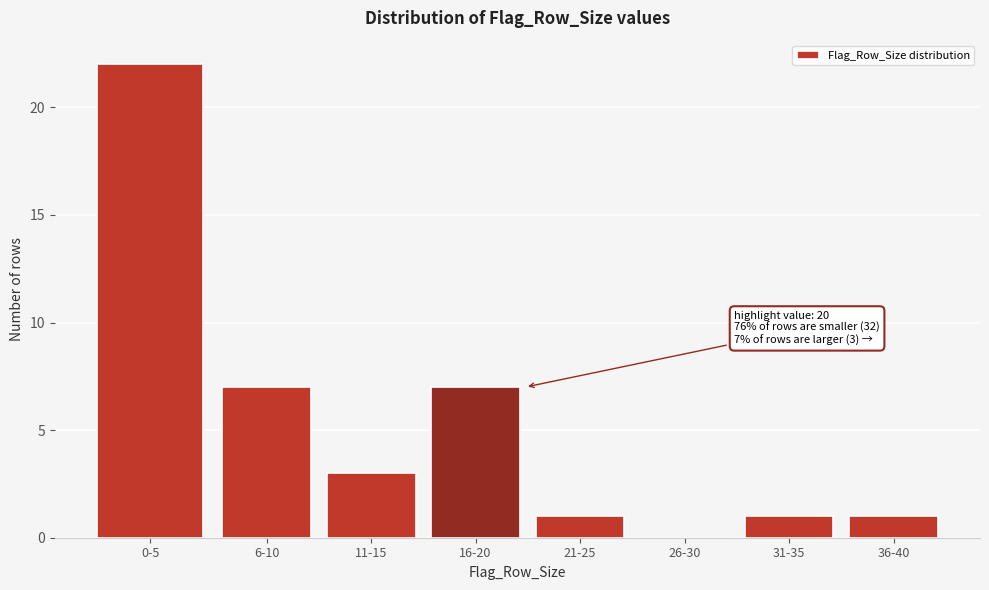

Reading right to left, transcribe all the data shown in this chart.

36-40=1	31-35=1	26-30=0	21-25=1	16-20=7	11-15=3	6-10=7	0-5=22